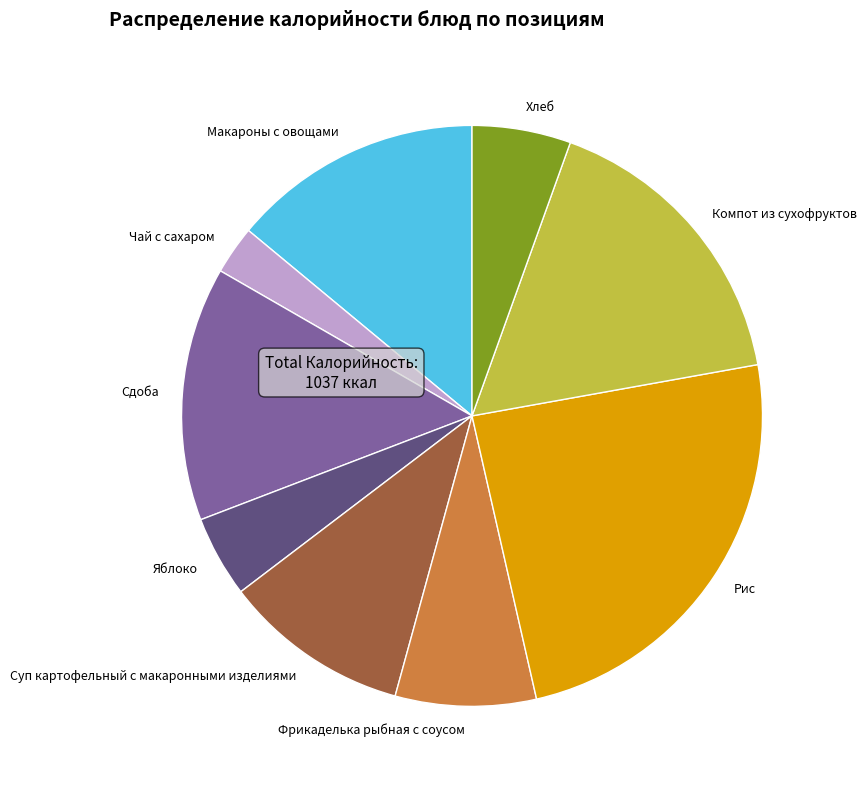

True or false: Сдоба accounts for 14% of the total.

True